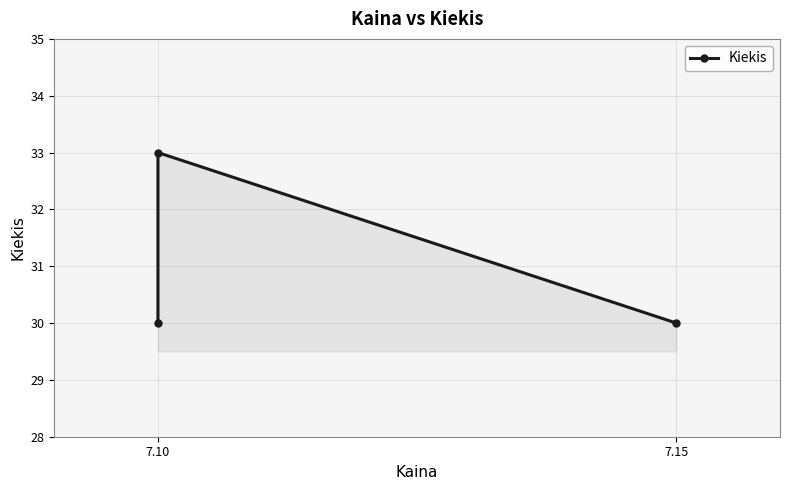

Which label corresponds to the smallest value in the chart?

7.10